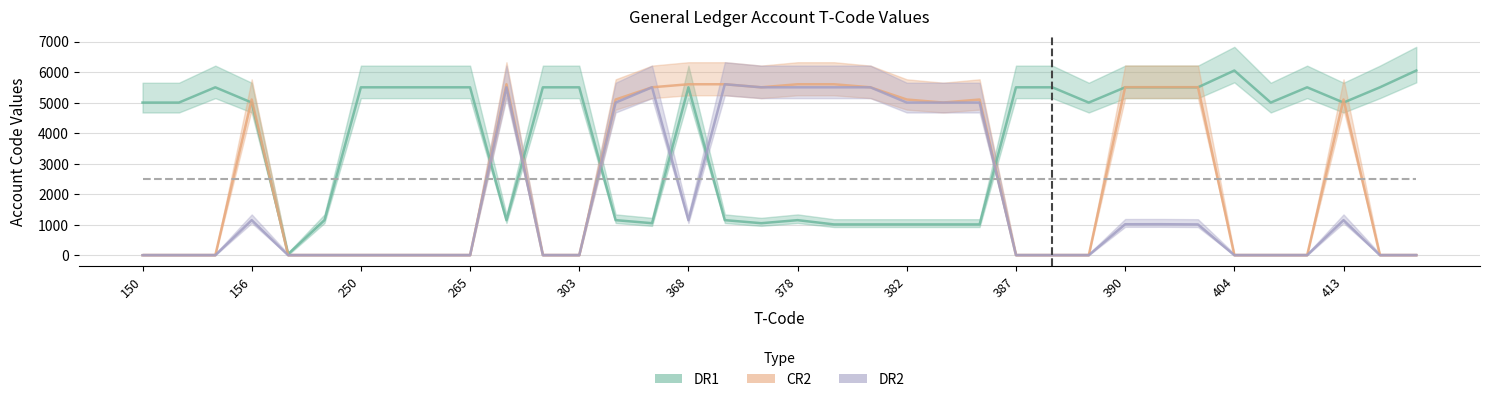

At which category is the sum across all series the highest?

371